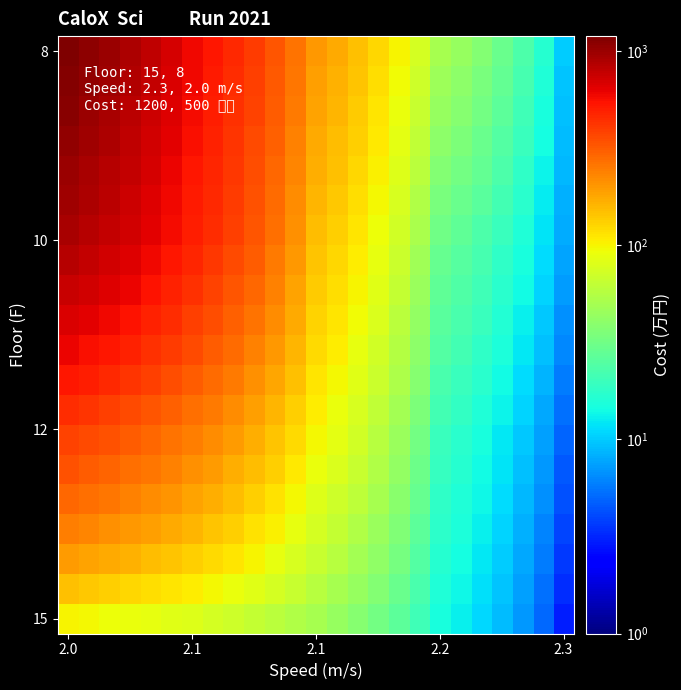

How many data points does each series have?

25